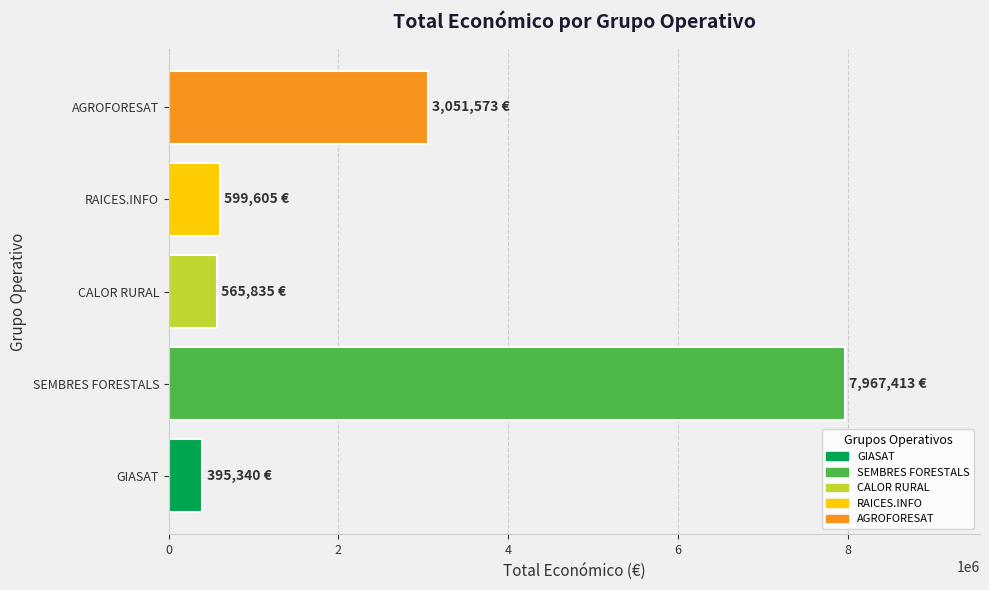

The value at GIASAT is 395340. True or false?

True